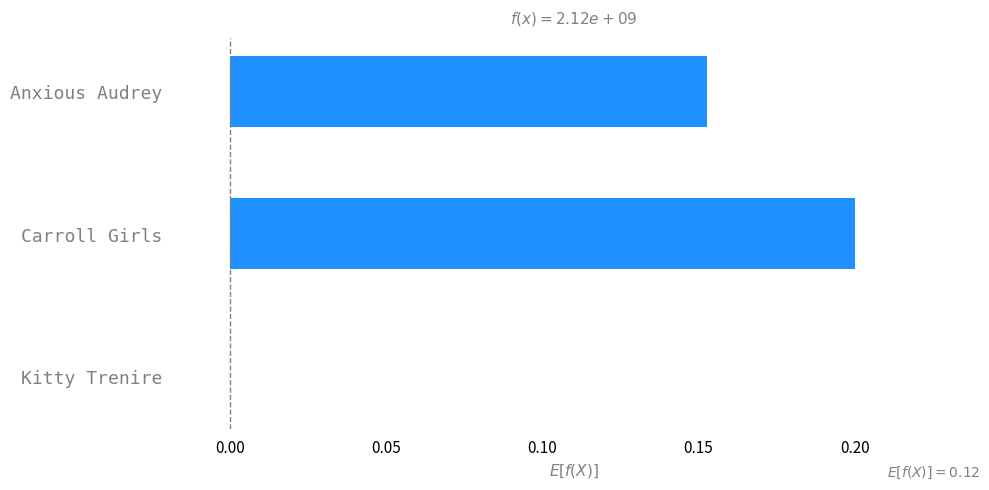

Count the number of categories in the chart.

3